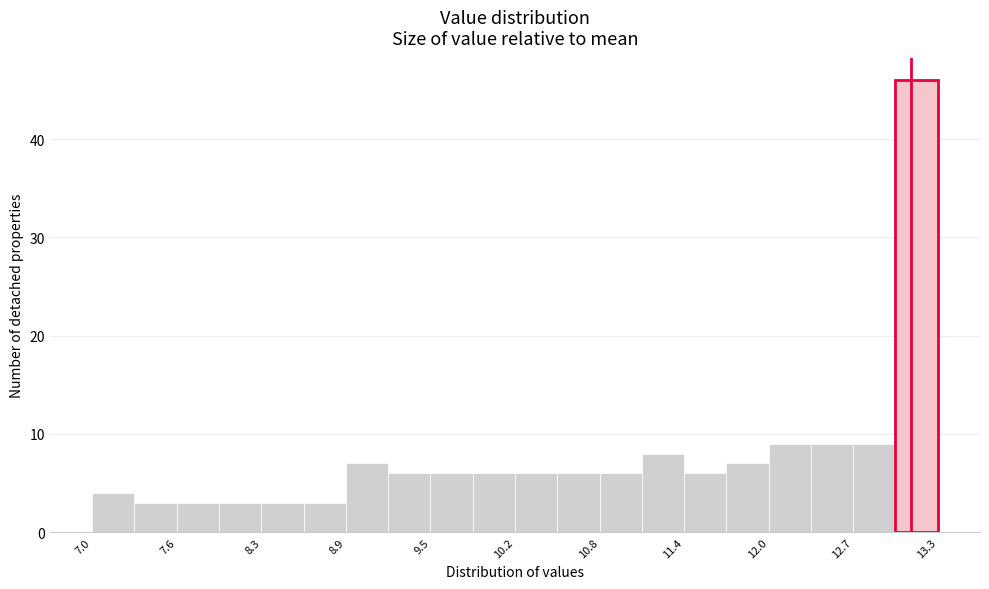

Read against the x-axis, roughly where is the centre of the tallest bar?

13.1